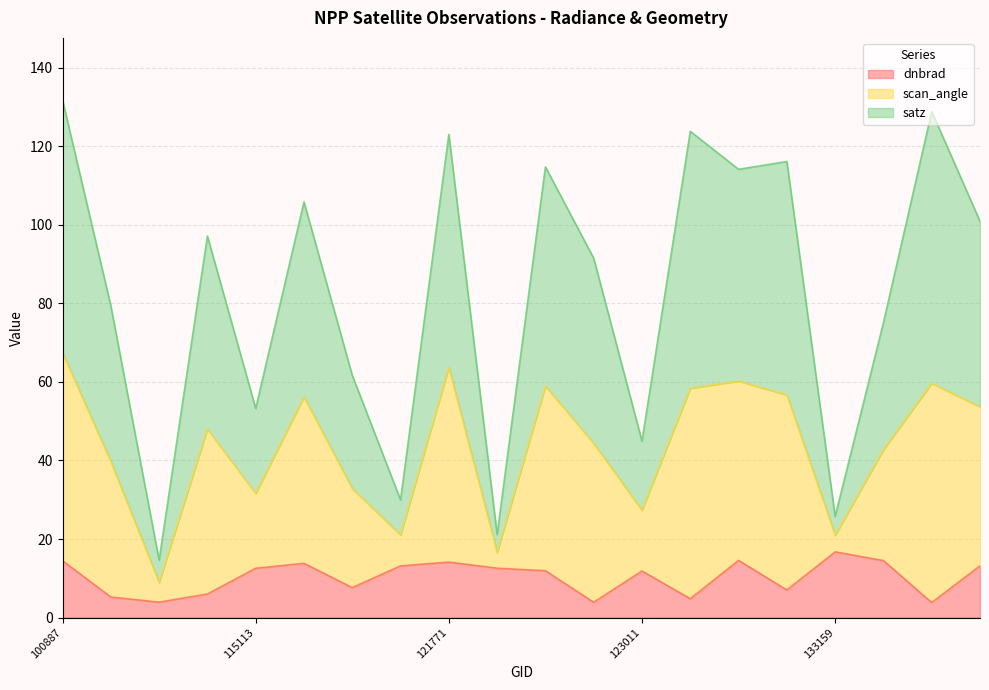

True or false: dnbrad and scan_angle intersect in this chart.

False